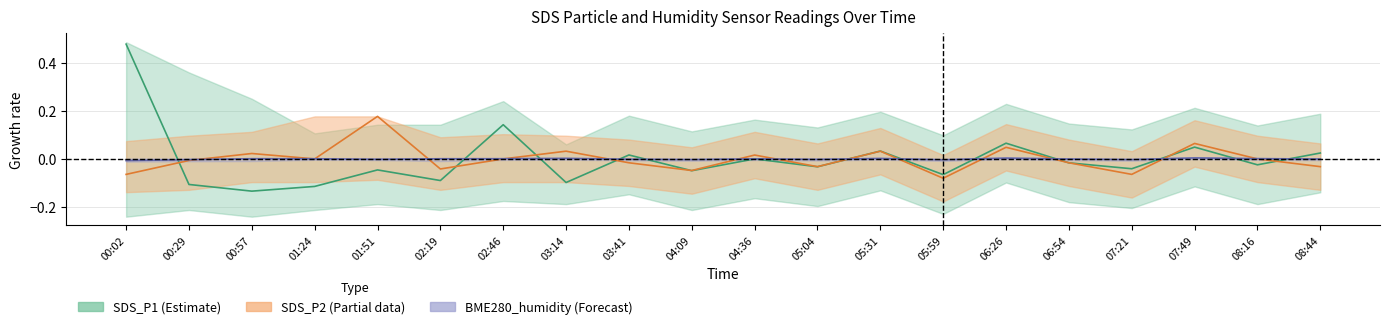

Count the number of categories in the chart.

20